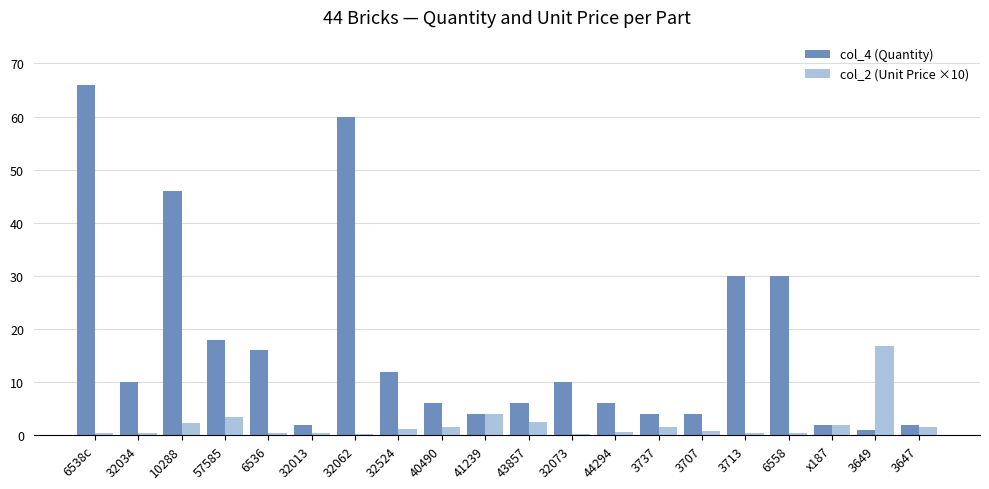

What is the difference between the highest and lowest values at 32062?

59.7